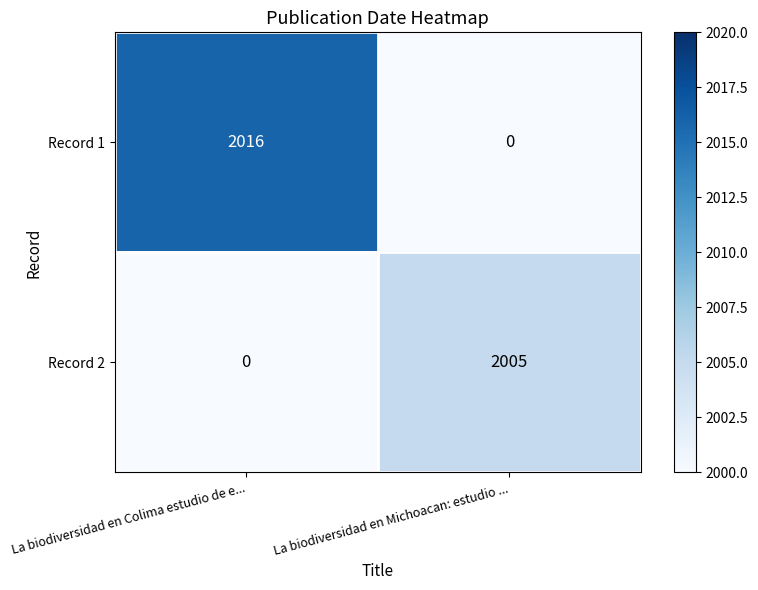

What is the spread (max minus min) of values at La biodiversidad en Michoacan: estudio ...?

2005